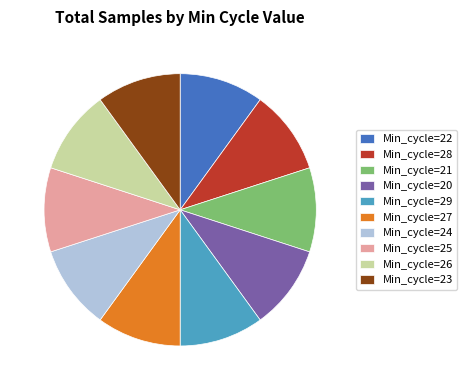

Approximately how many times larger is the value at Min_cycle=23 compared to Min_cycle=24?

1.0